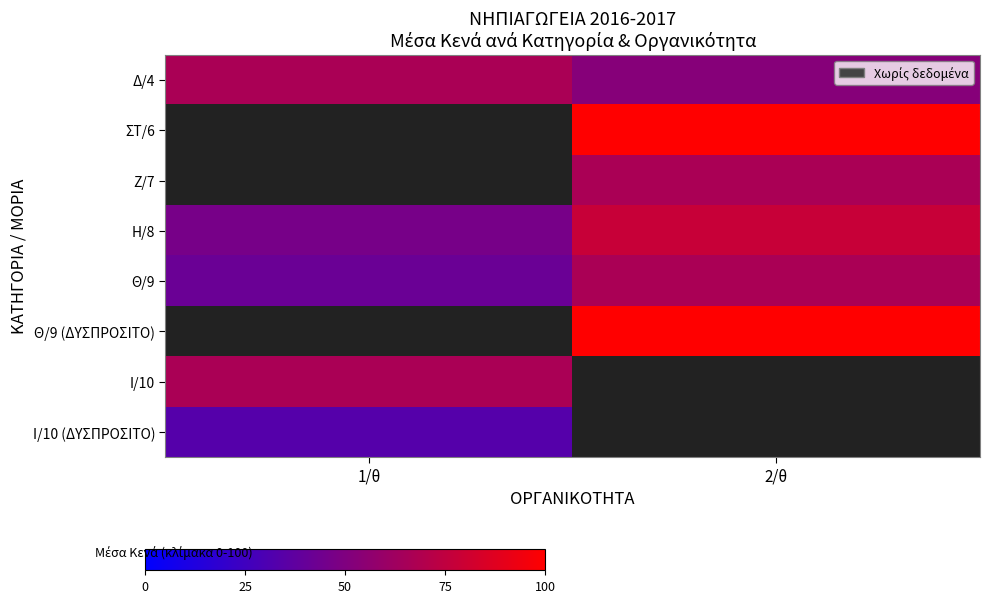

At how many categories does at least one series exceed 83?

1